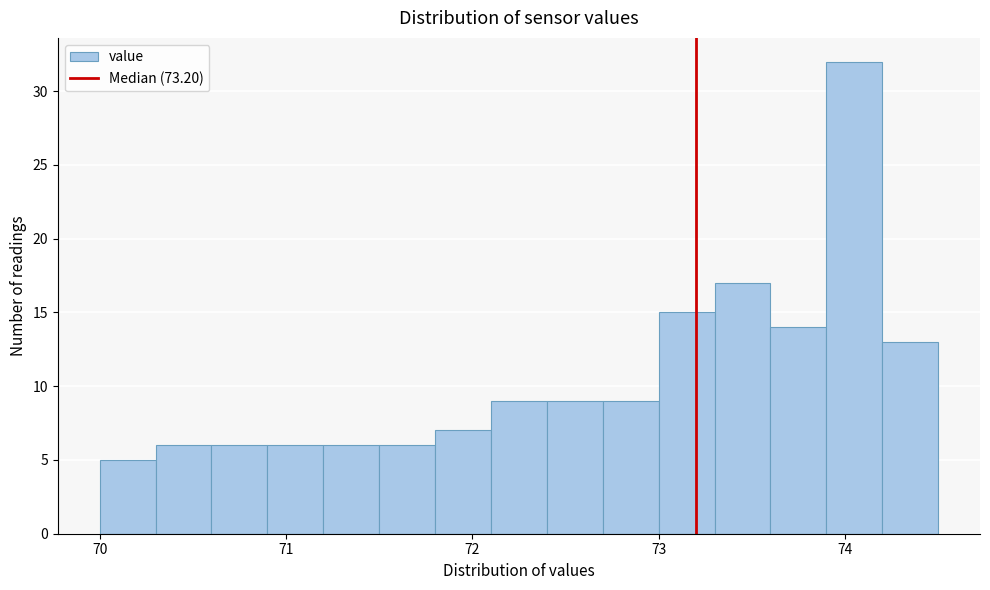

Around what value on the x-axis is the tallest bar? Give the approximate position of its centre, as read against the axis.

74.1